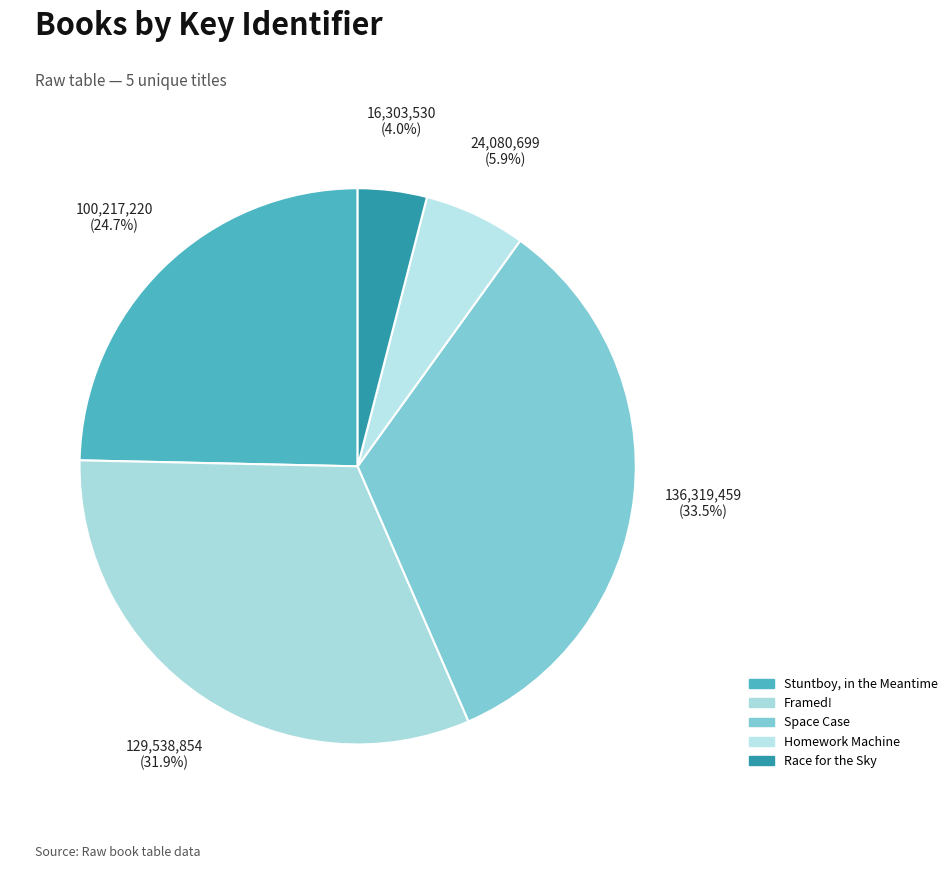

To the nearest percent, what portion does Space Case represent?

34%